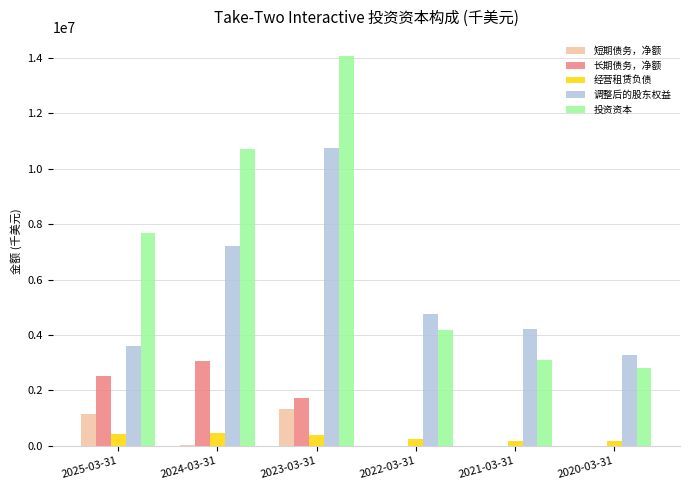

At which category is the sum across all series the highest?

2023-03-31